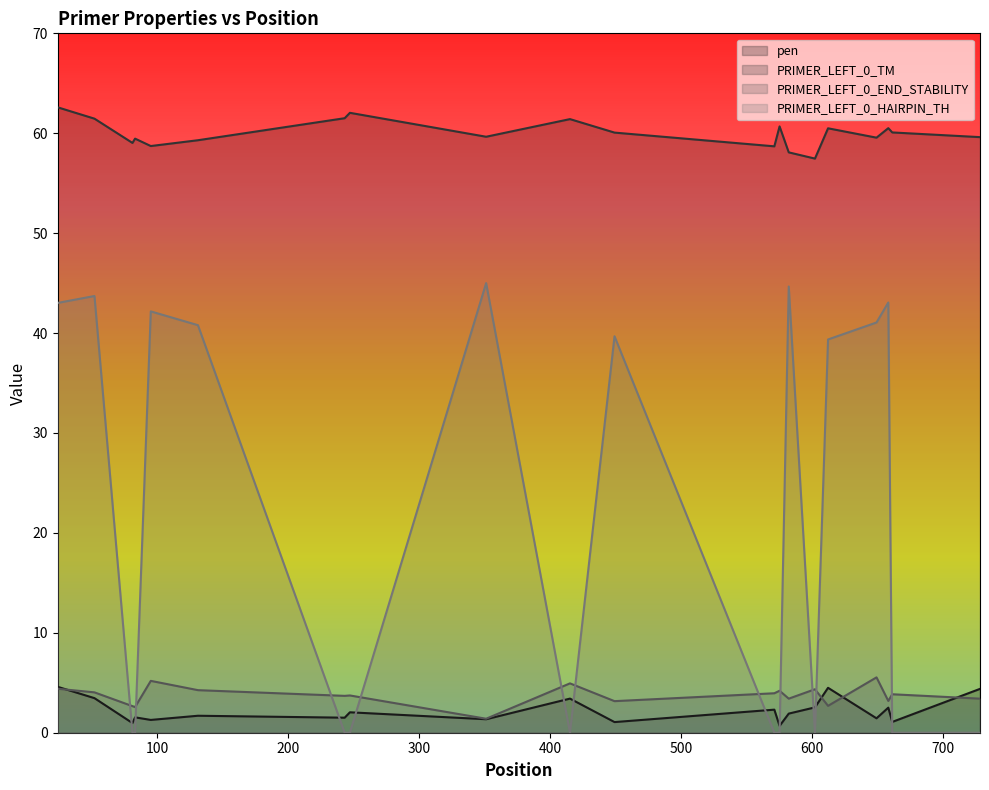

The value of pen at 243 is 0.5. True or false?

False